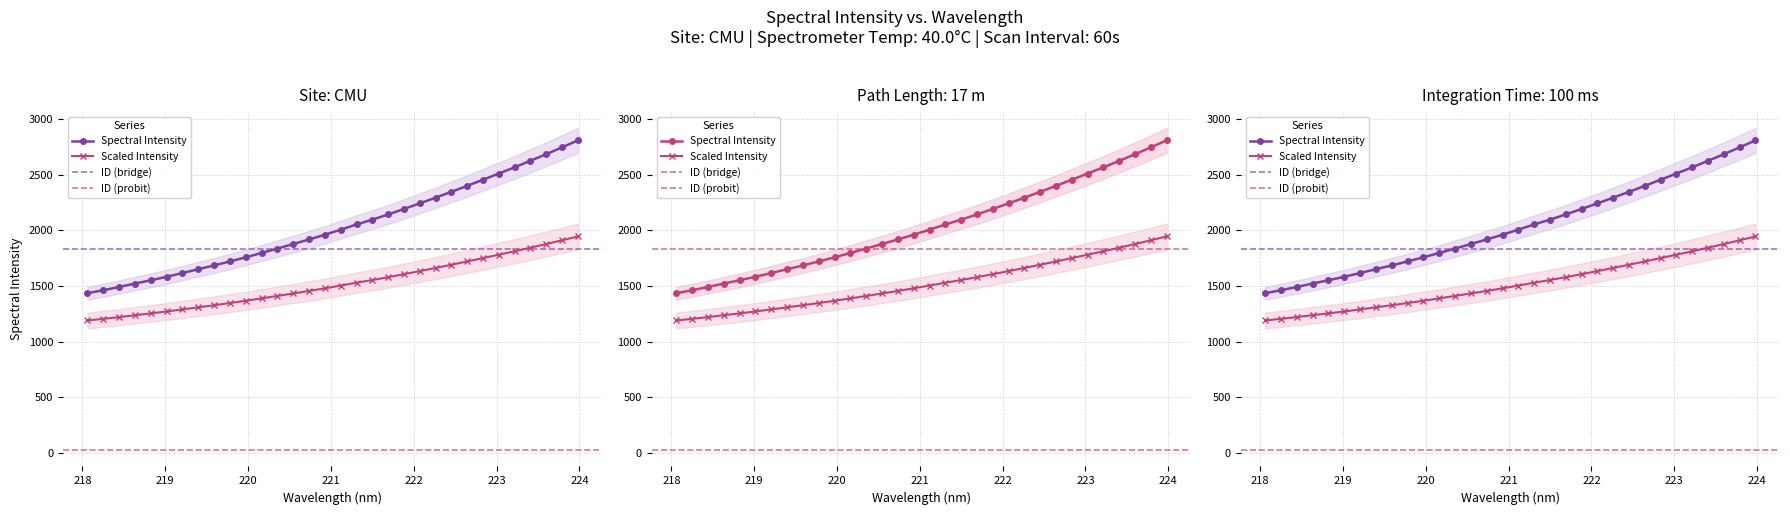

What is the sum of all values?

65066.7